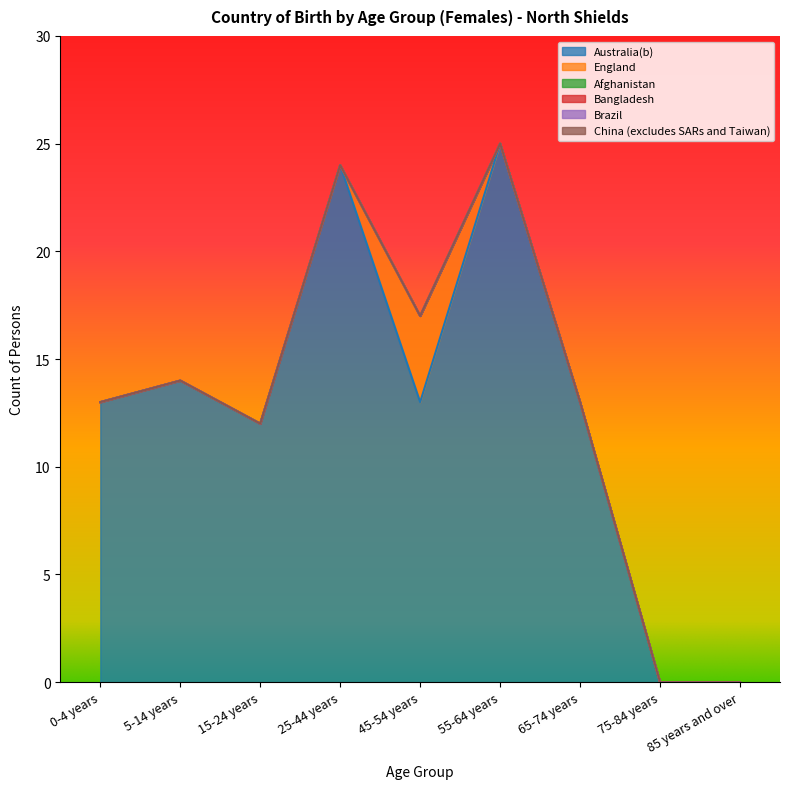

Which series has the largest total across all categories?

Australia(b)